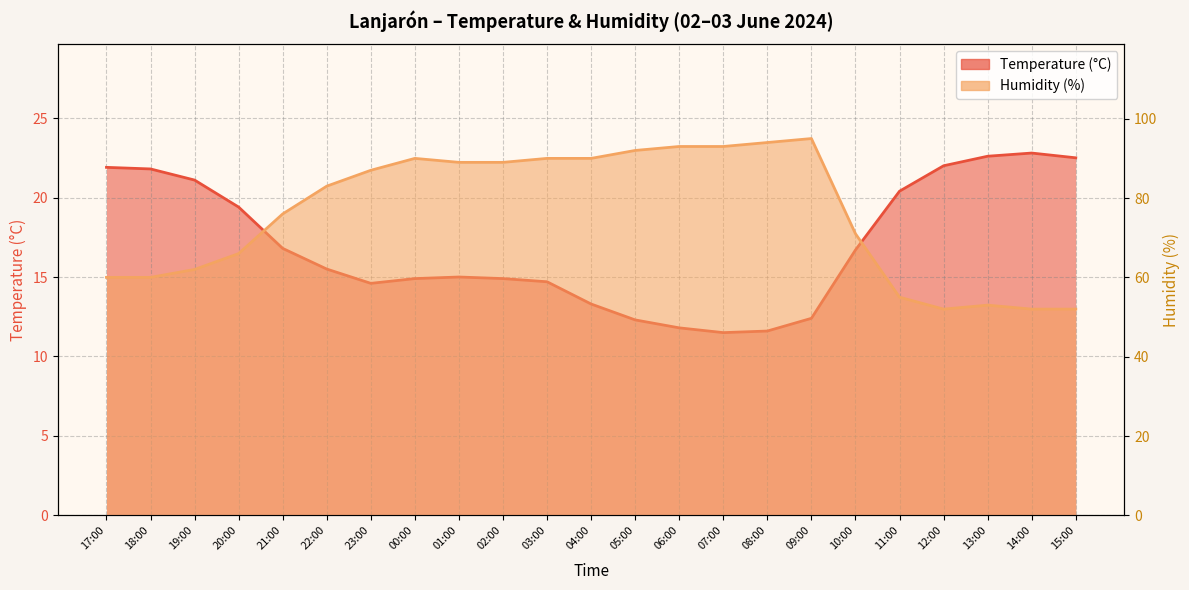

What is the total value across all series at 13:00?

75.6